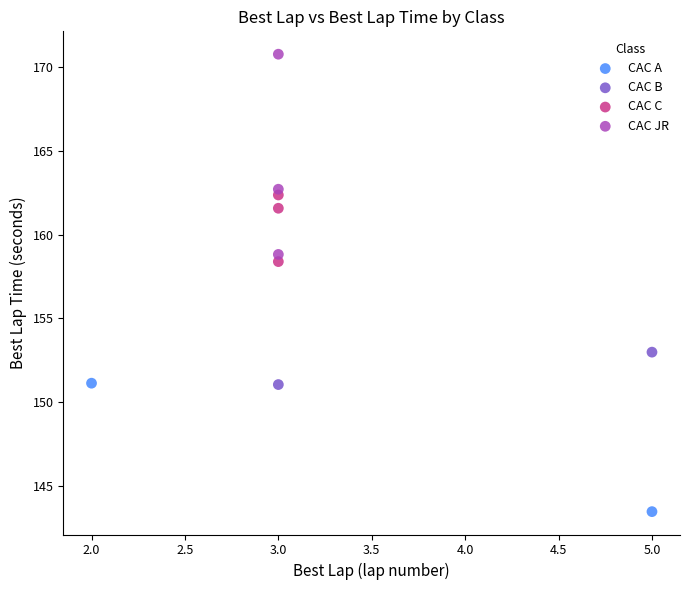

Which series reaches the maximum Y coordinate?

CAC JR